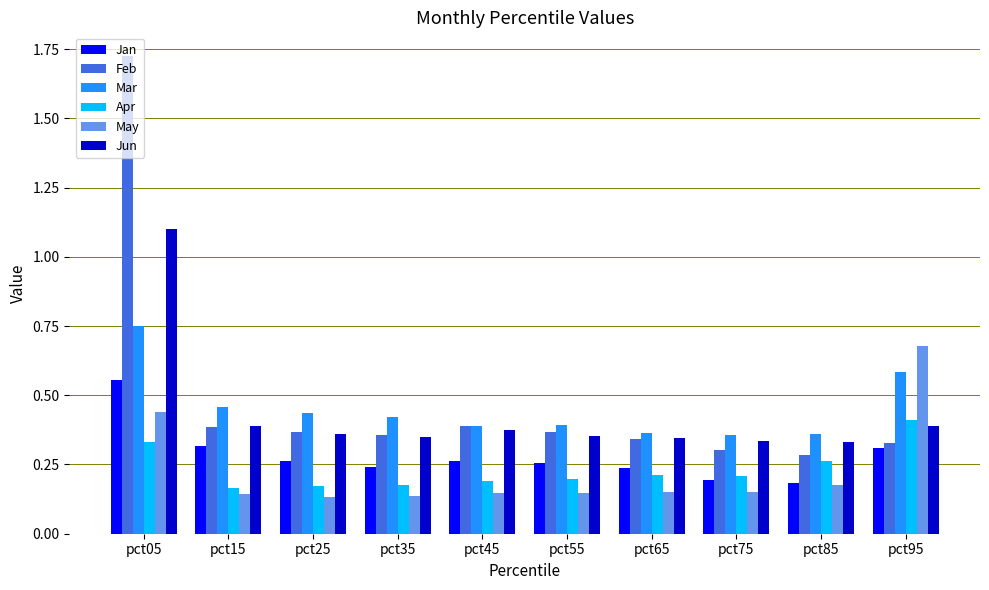

The value of Jun at pct75 is 0.3. True or false?

True